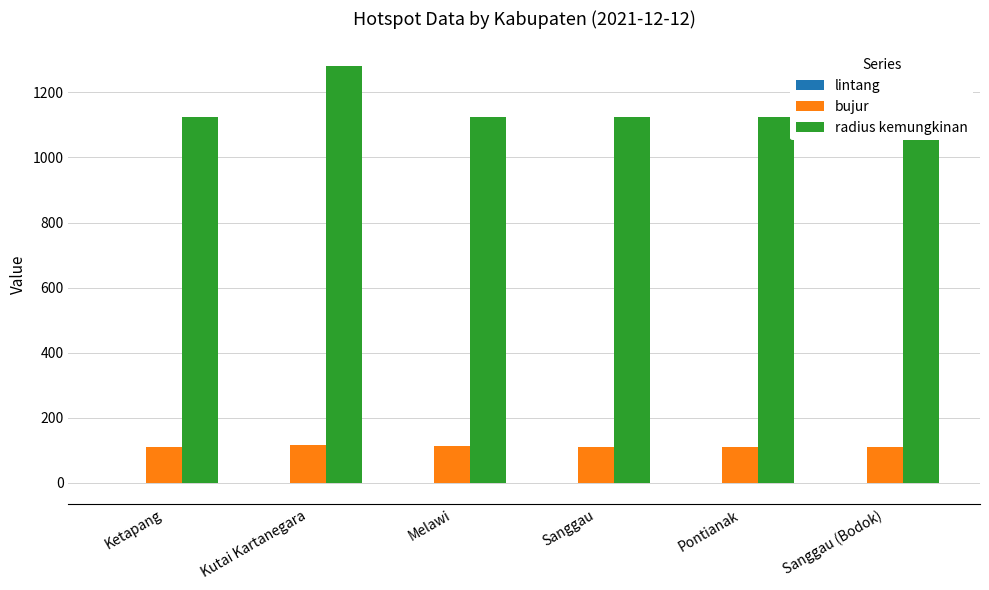

At which category is the sum across all series the highest?

Kutai Kartanegara